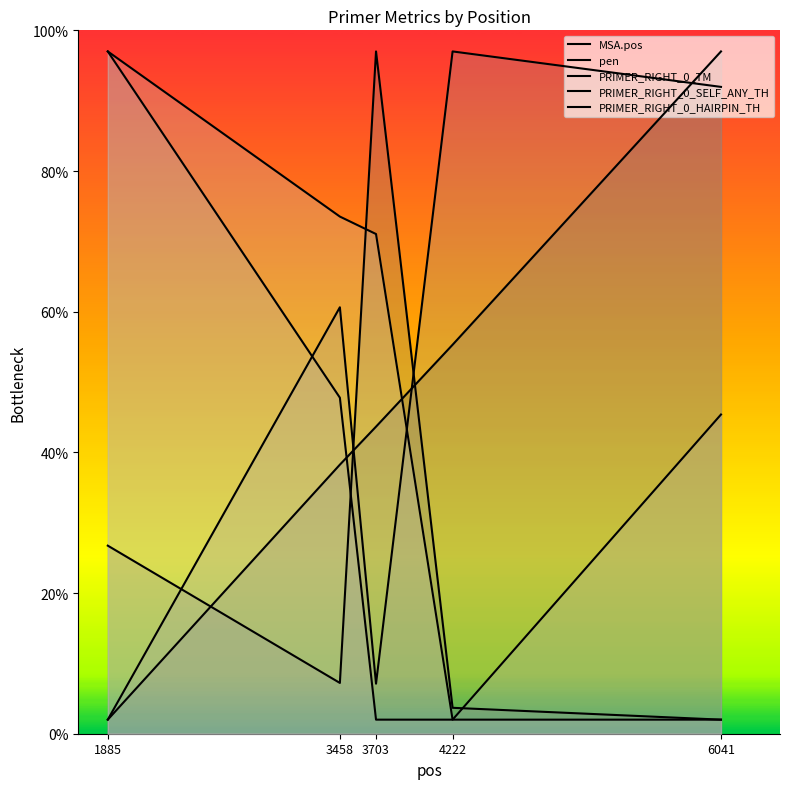

Is the value of MSA.pos at 1885 greater than the value of PRIMER_RIGHT_0_HAIRPIN_TH at 6041?

No